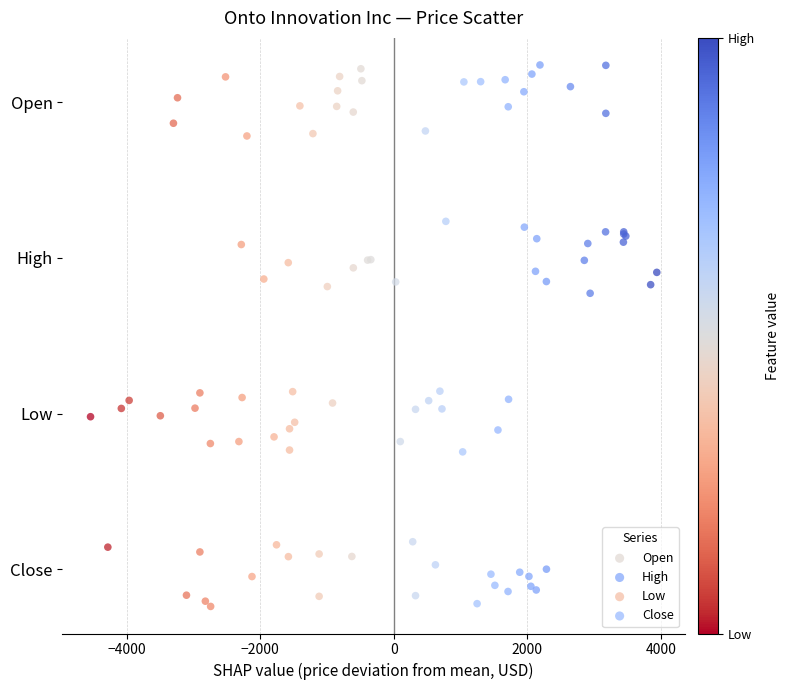

Which series reaches the maximum Y coordinate?

Open